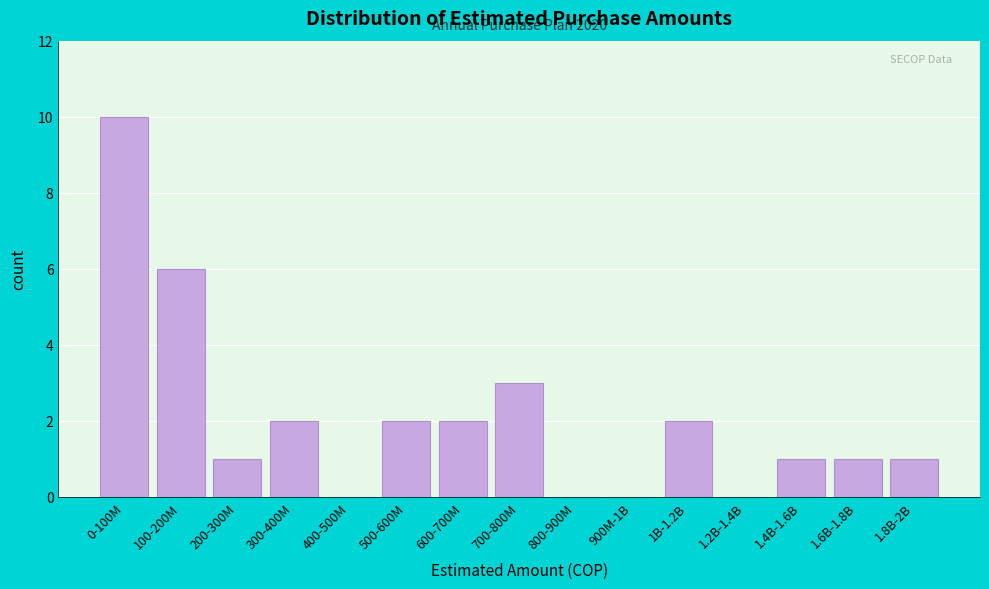

Reading left to right, what are all the values shown in this chart?

0-100M=10	100-200M=6	200-300M=1	300-400M=2	400-500M=0	500-600M=2	600-700M=2	700-800M=3	800-900M=0	900M-1B=0	1B-1.2B=2	1.2B-1.4B=0	1.4B-1.6B=1	1.6B-1.8B=1	1.8B-2B=1